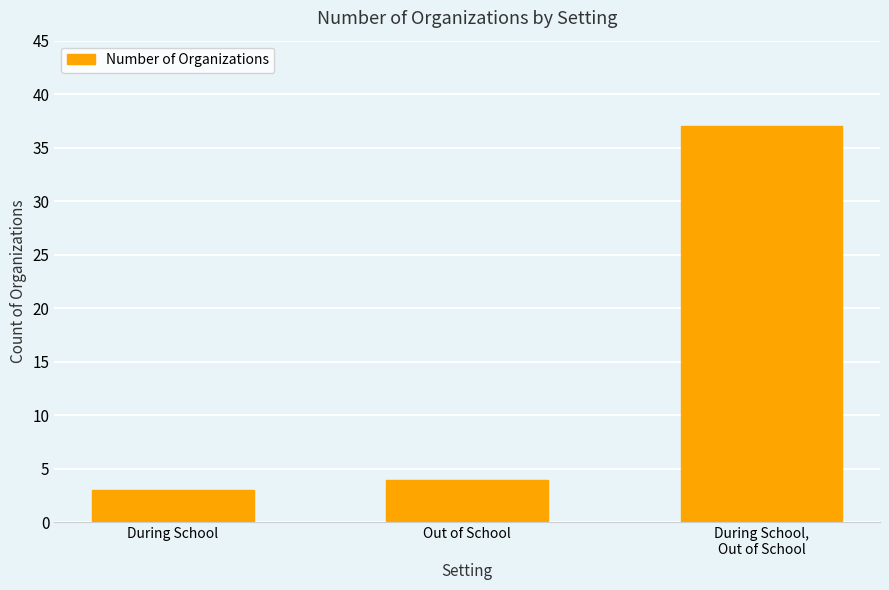

At which label is the value closest to 20?

Out of School